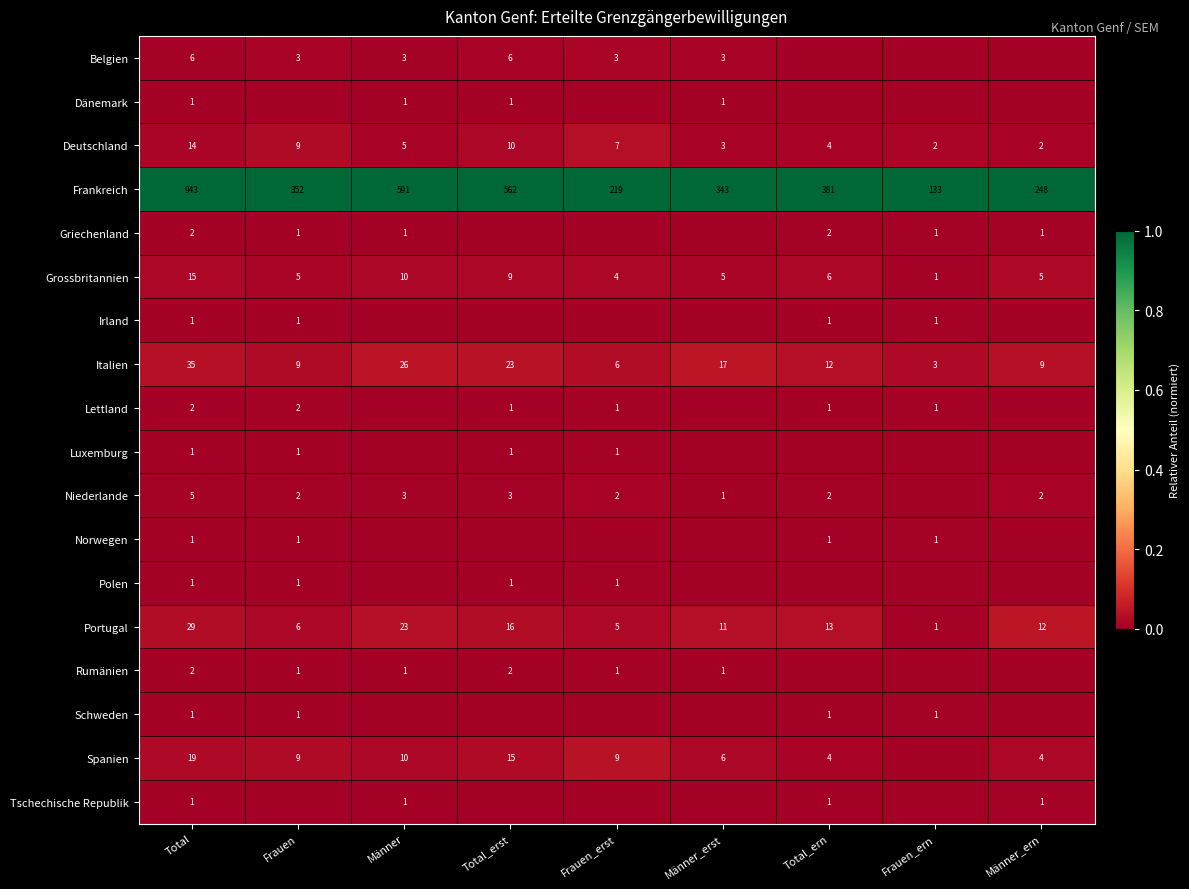

The Spanien series shows 6 at Männer_erst. True or false?

True